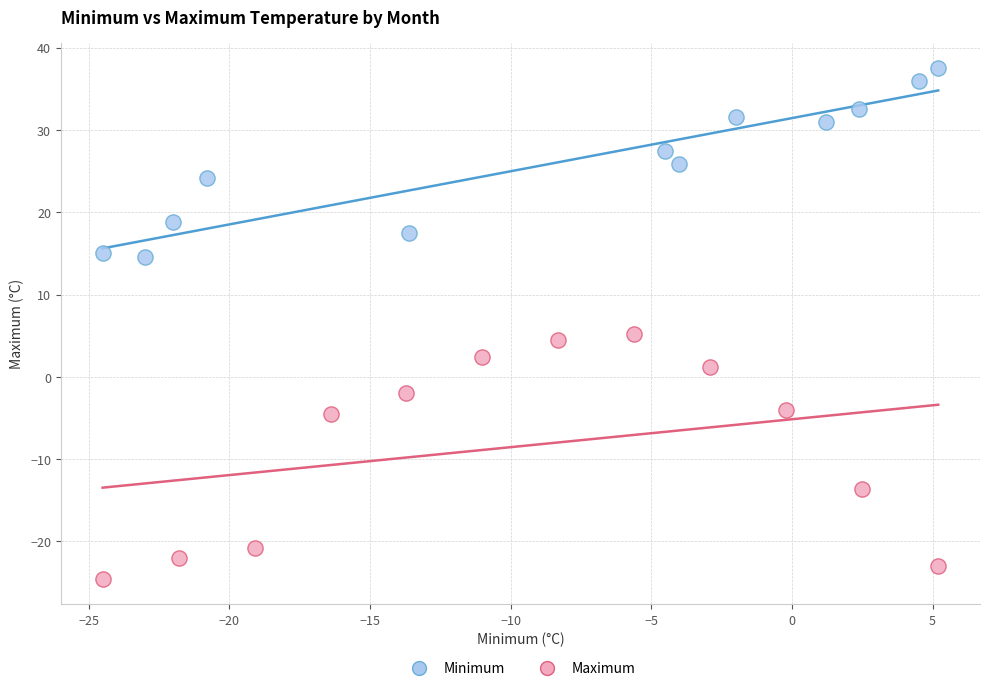

Which series reaches the maximum Y coordinate?

Minimum